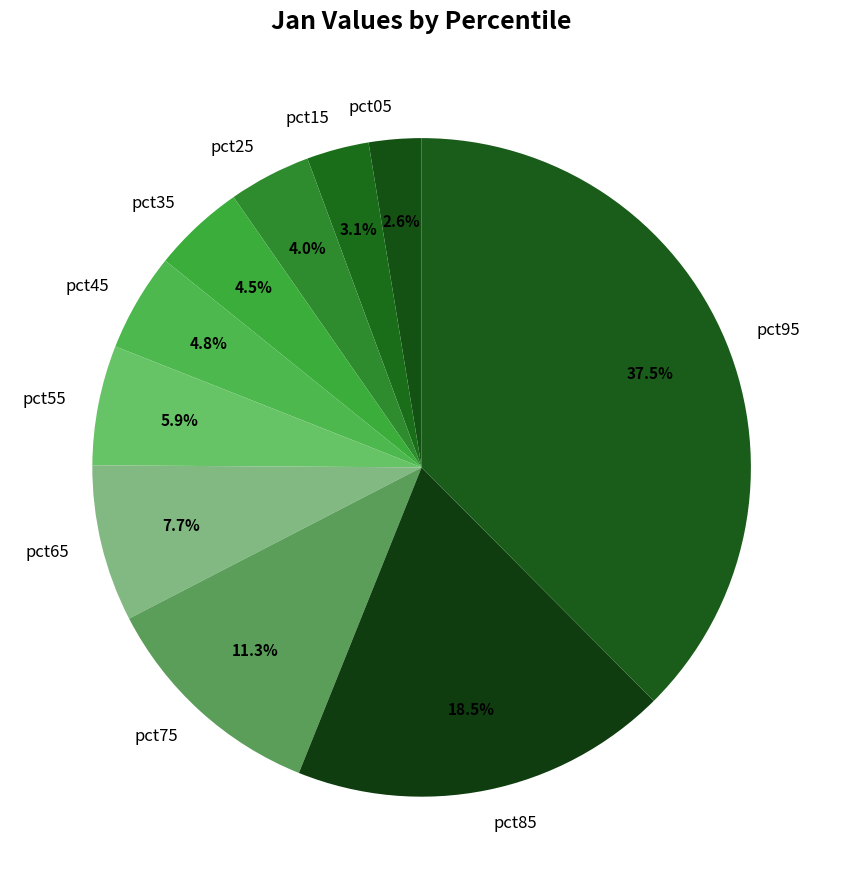

How much of the chart is everything except pct15?

96.9%